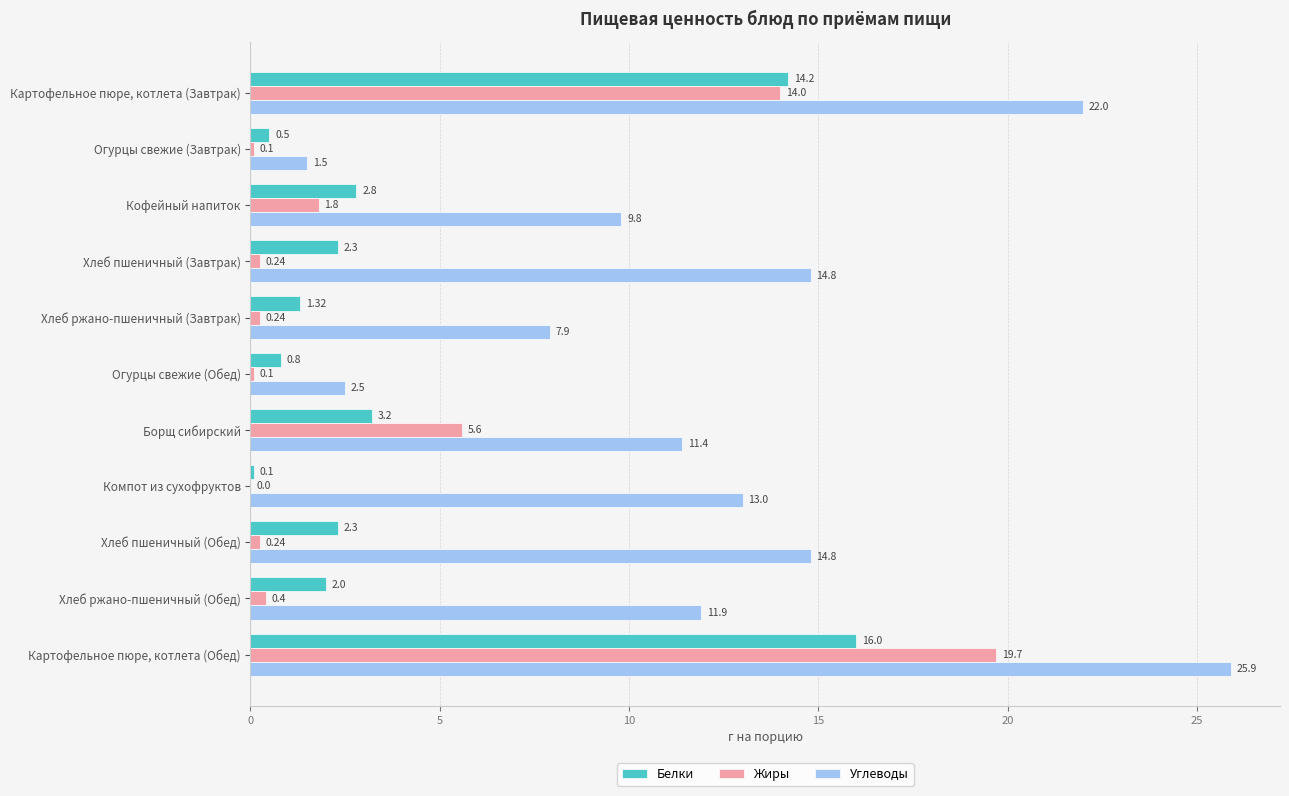

What is the maximum value shown in the chart?

25.9